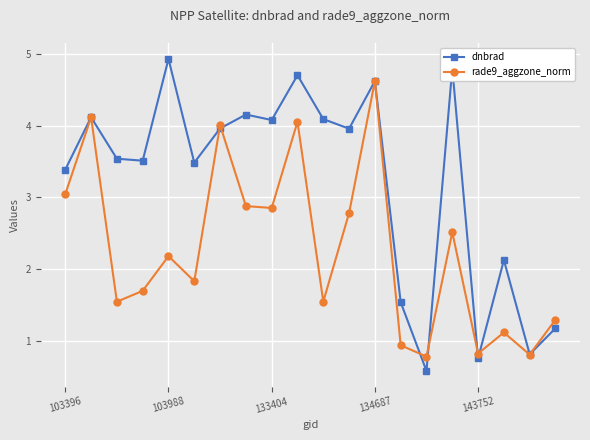

How many interior local peaks does the rade9_aggzone_norm series have?

7